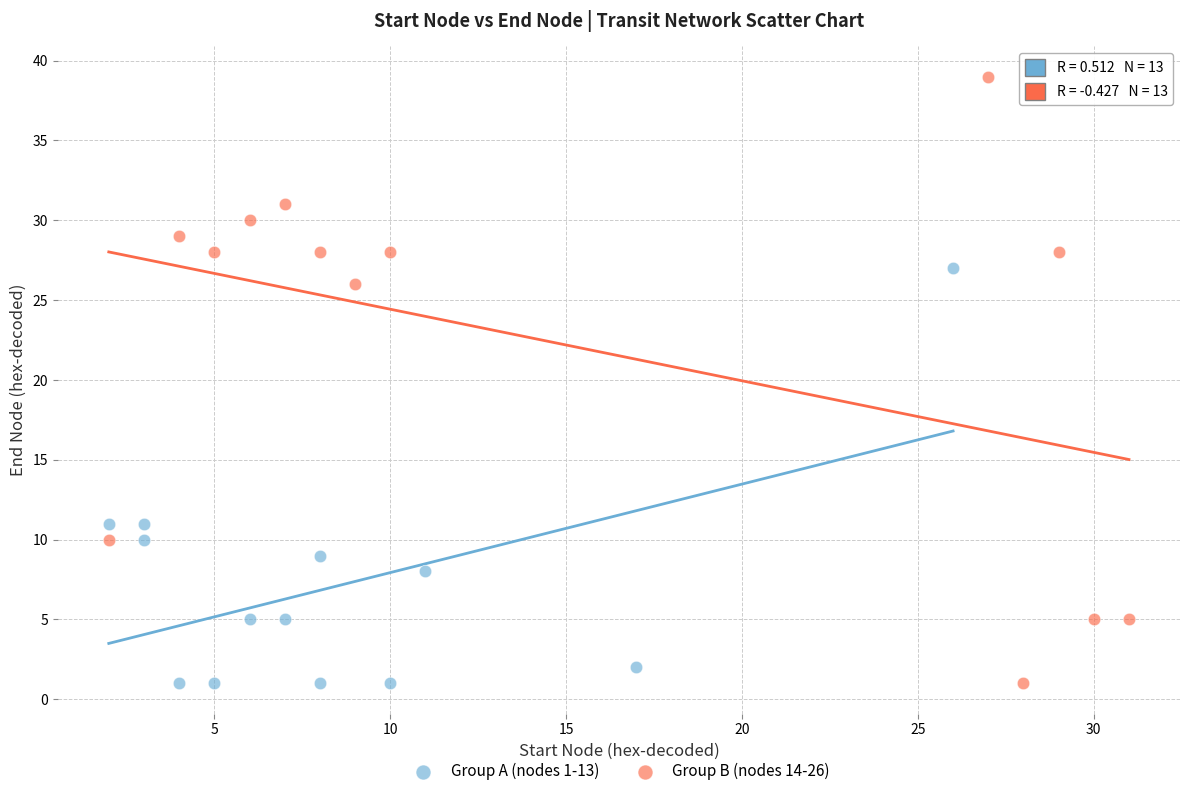

Which series reaches the maximum Y coordinate?

Group B (nodes 14-26)